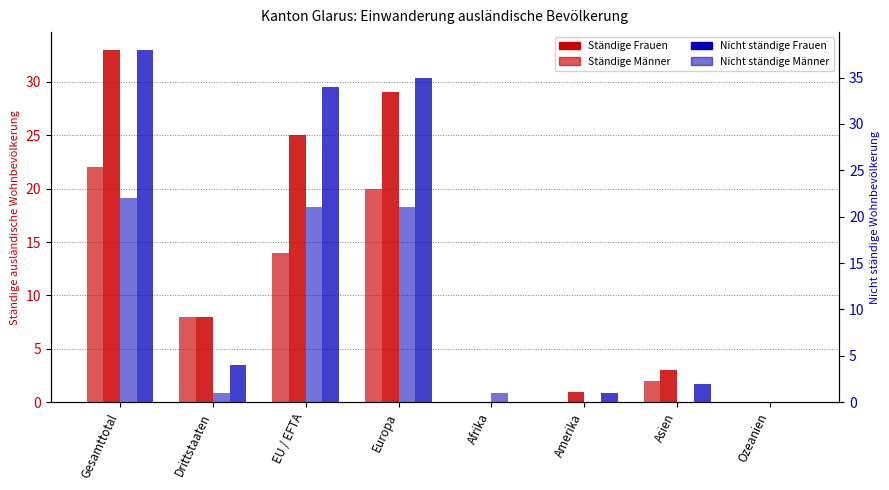

What are all the series names shown in the legend?

Frauen (Ständige), Männer (Ständige), Frauen (Nicht ständige), Männer (Nicht ständige)